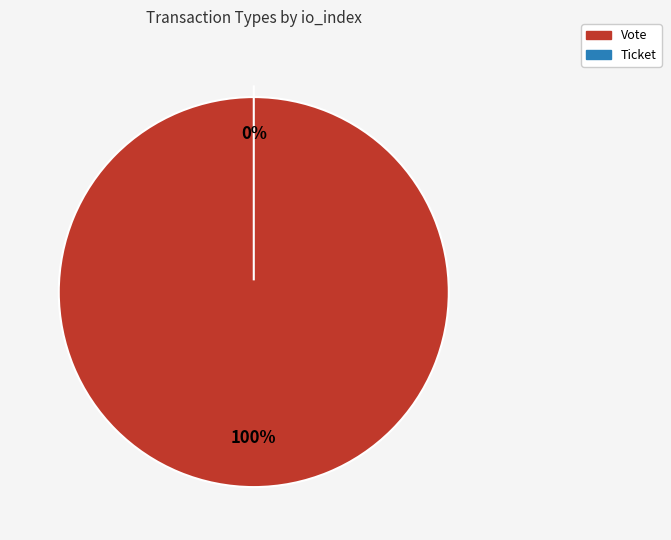

Combined, do Ticket and Vote account for over 50%?

Yes